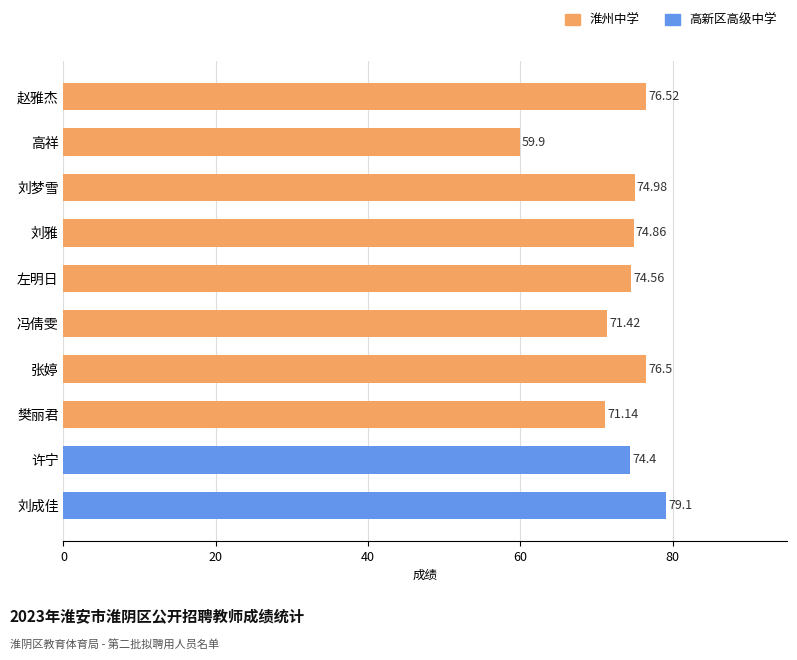

Count the number of data series in this chart.

1